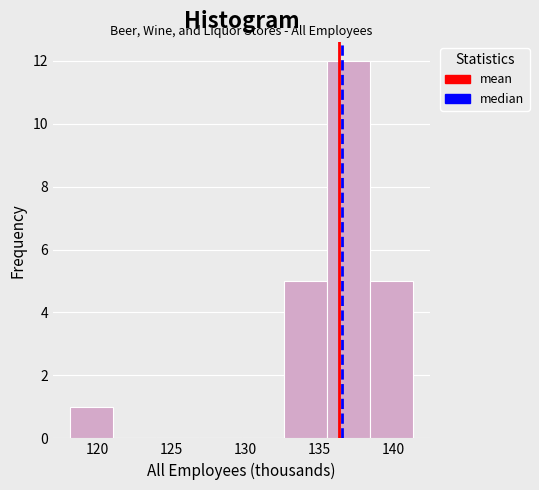

Reading left to right, list every bar in this chart as the range it spans on the x-axis followed by its height. Neither the bar edges nor the heights are printed on the chart, so give them approximately, as read against the axes.

118.15 to 121.05: 1
121.05 to 123.95: 0
123.95 to 126.85: 0
126.85 to 129.75: 0
129.75 to 132.65: 0
132.65 to 135.55: 5
135.55 to 138.45: 12
138.45 to 141.35: 5